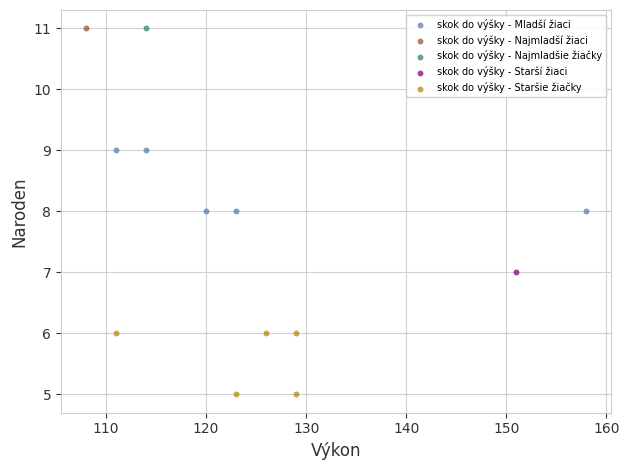

What are all the series names shown in the legend?

skok do výšky - Mladší žiaci, skok do výšky - Najmladší žiaci, skok do výšky - Najmladšie žiačky, skok do výšky - Starší žiaci, skok do výšky - Staršie žiačky